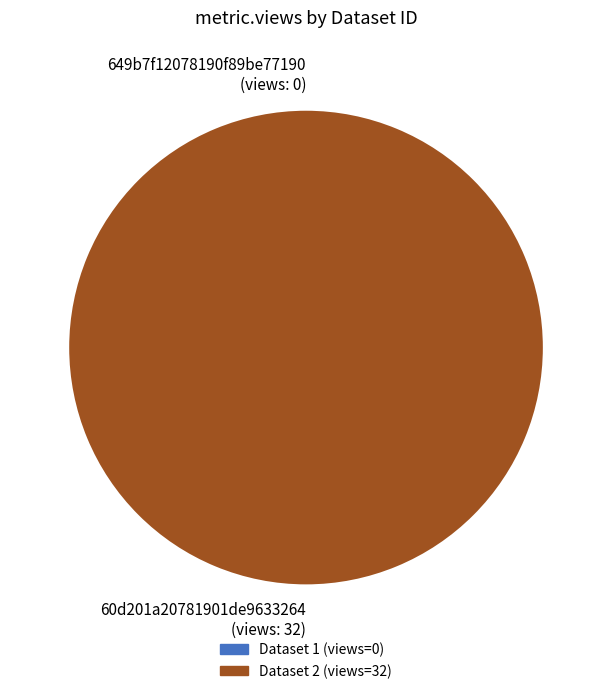

The 60d201a20781901de9633264 slice represents 86% of the pie. True or false?

False